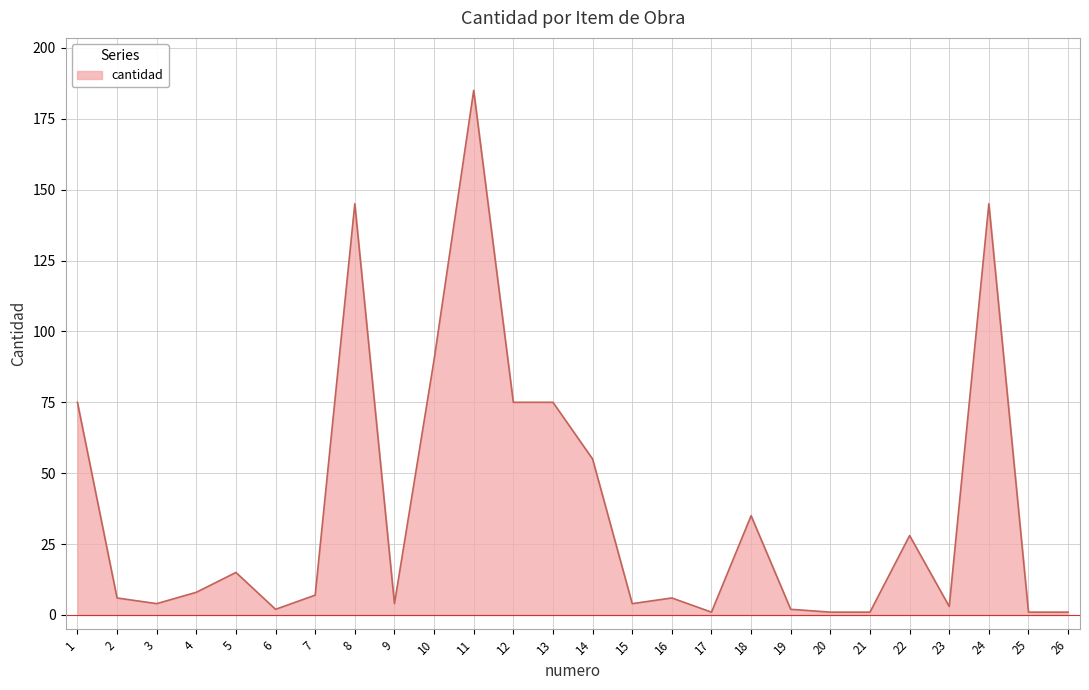

What is the difference between the maximum and minimum values?

184